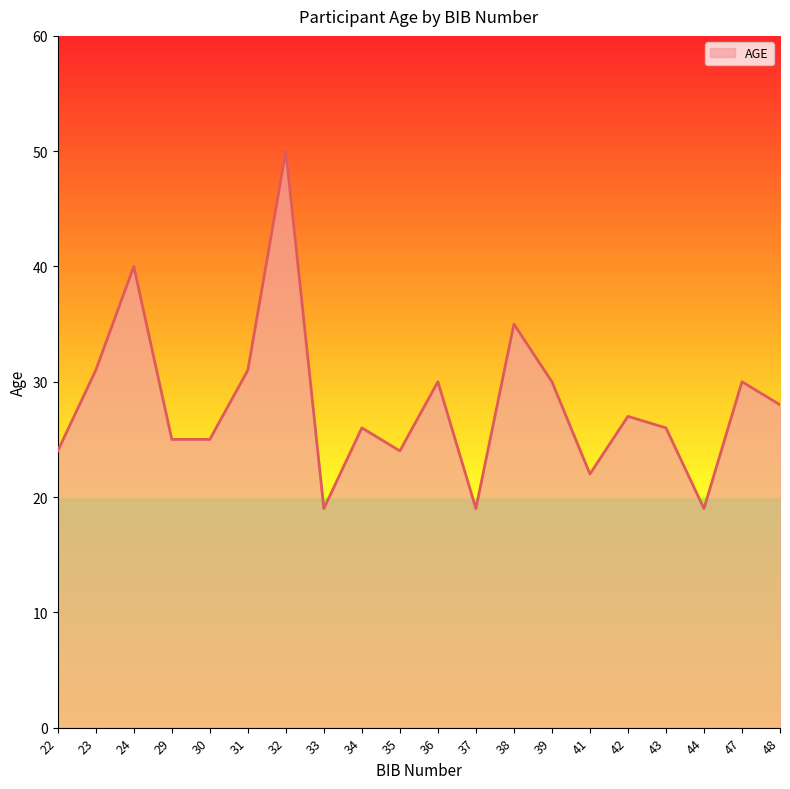

The value at 48 is 16. True or false?

False